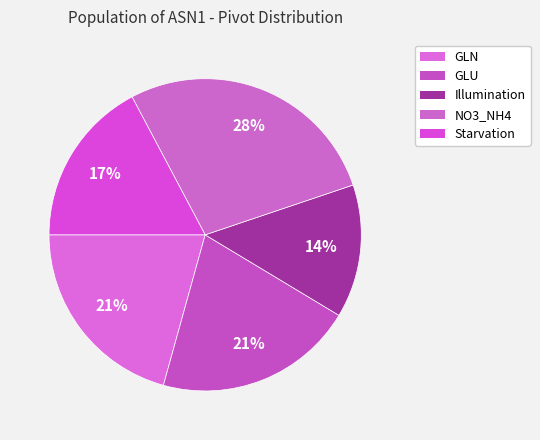

How many slices are in this pie chart?

5